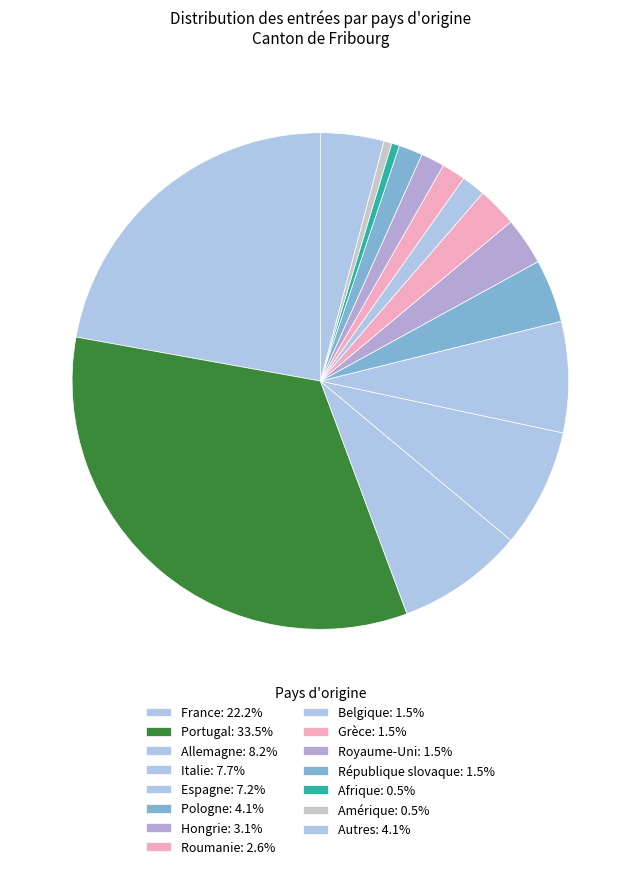

To the nearest percent, what is the difference between the largest and smallest slice percentages?

33%